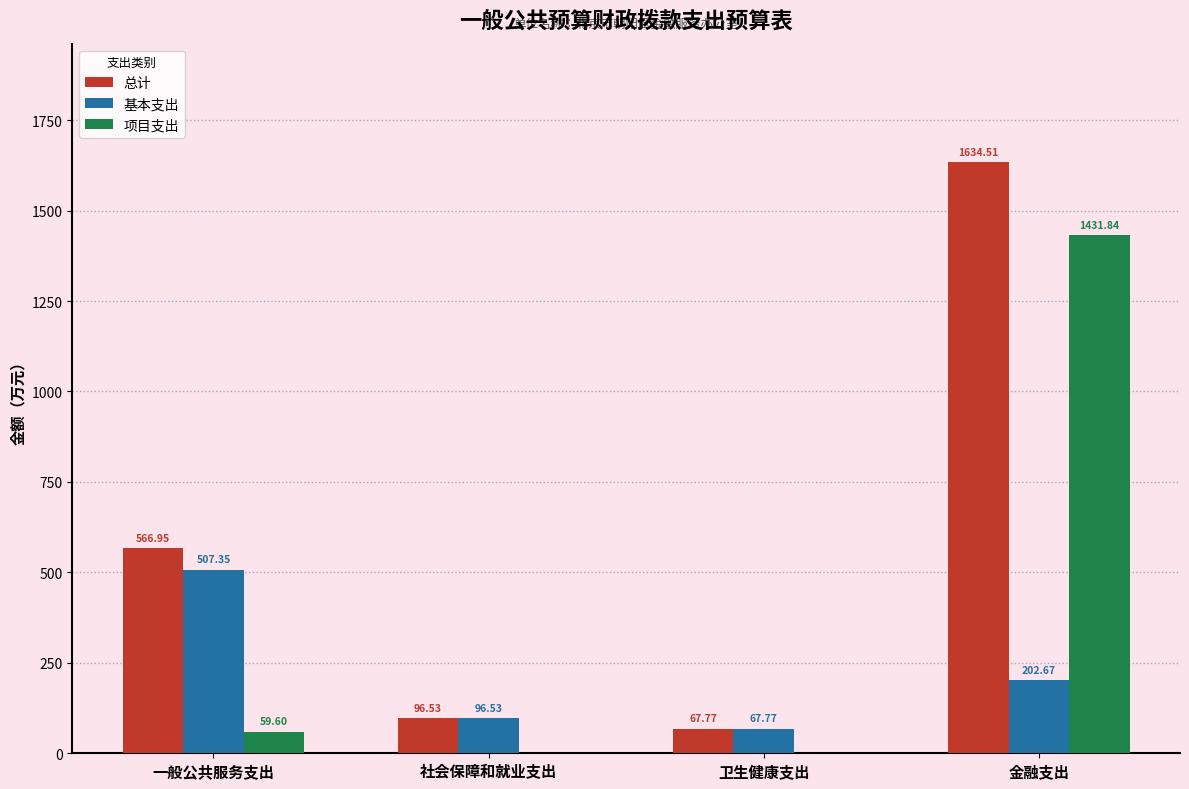

What is the total value across all series at 社会保障和就业支出?

193.1